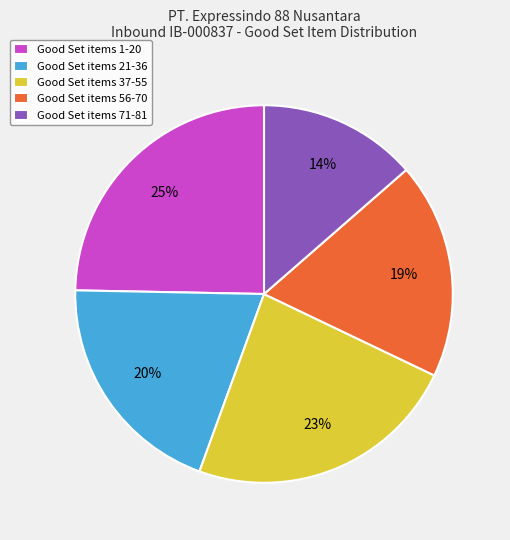

The Good Set items 1-20 slice represents 25% of the pie. True or false?

True